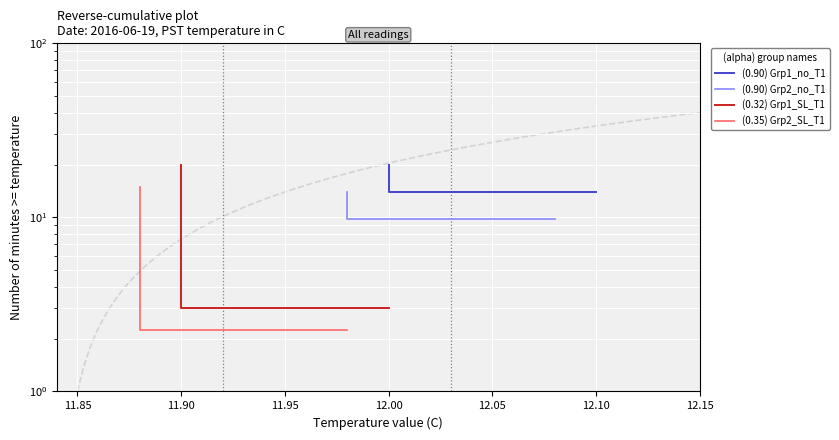

Reading left to right, list all the values displayed in this chart.

(0.90) Grp1_no_T1: 14.0	20.0
(0.90) Grp2_no_T1: 9.8	14.0
(0.32) Grp1_SL_T1: 3.0	20.0
(0.35) Grp2_SL_T1: 2.2	15.0